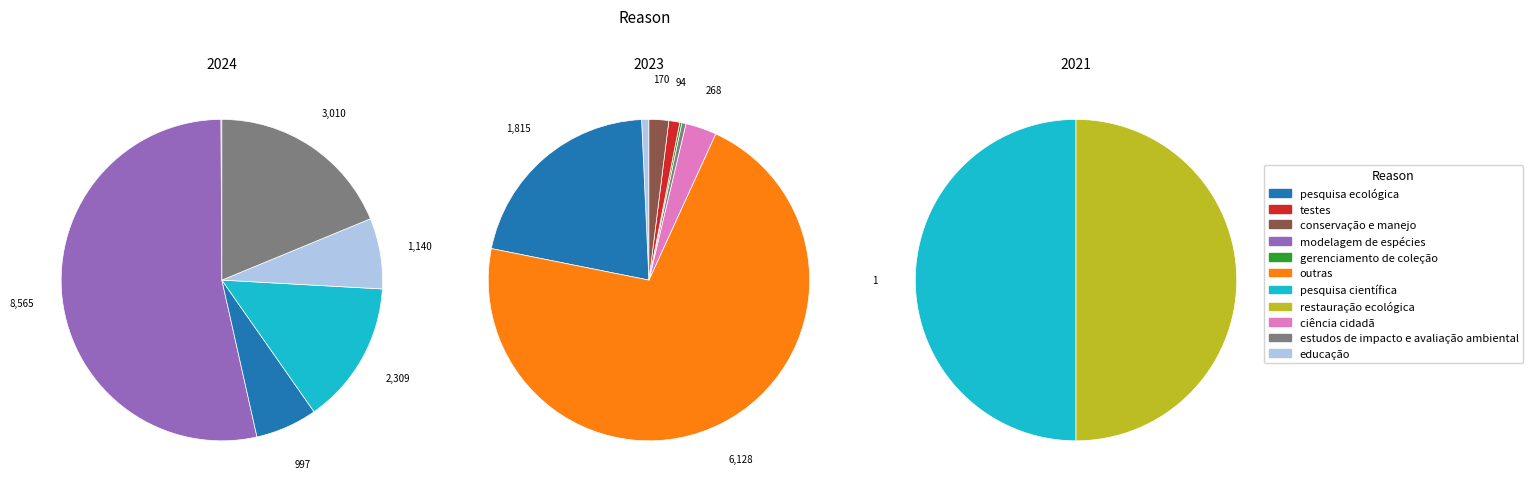

Combined, do pesquisa científica and outras account for over 50%?

No